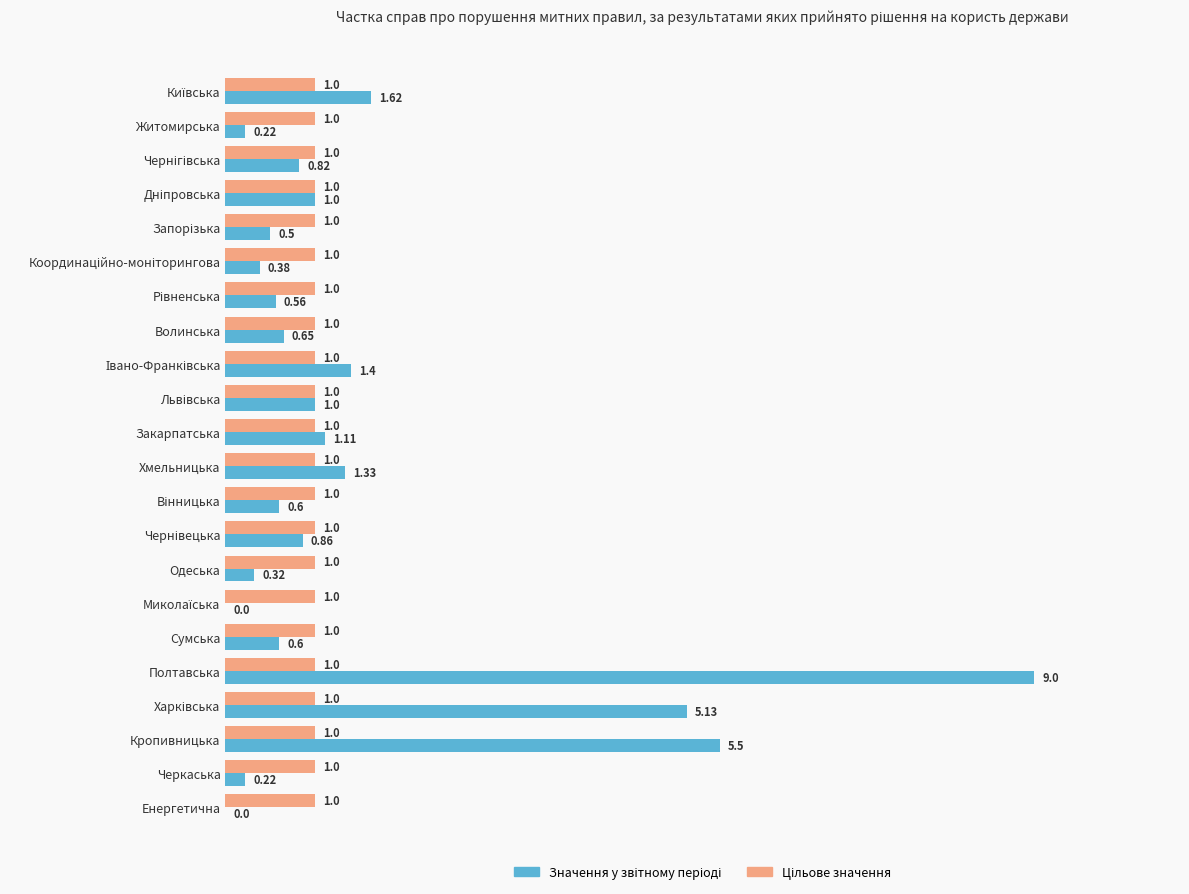

At which category does the chart reach its peak across all series?

Полтавська